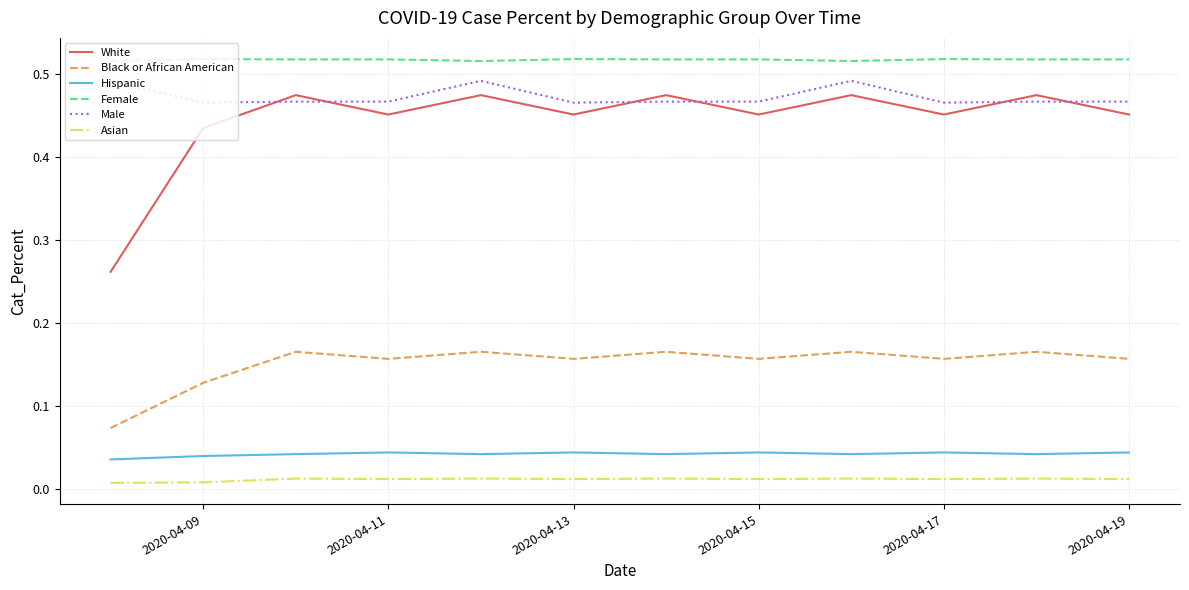

List the series in order of their peak value, lowest first.

Asian, Hispanic, Black or African American, White, Male, Female